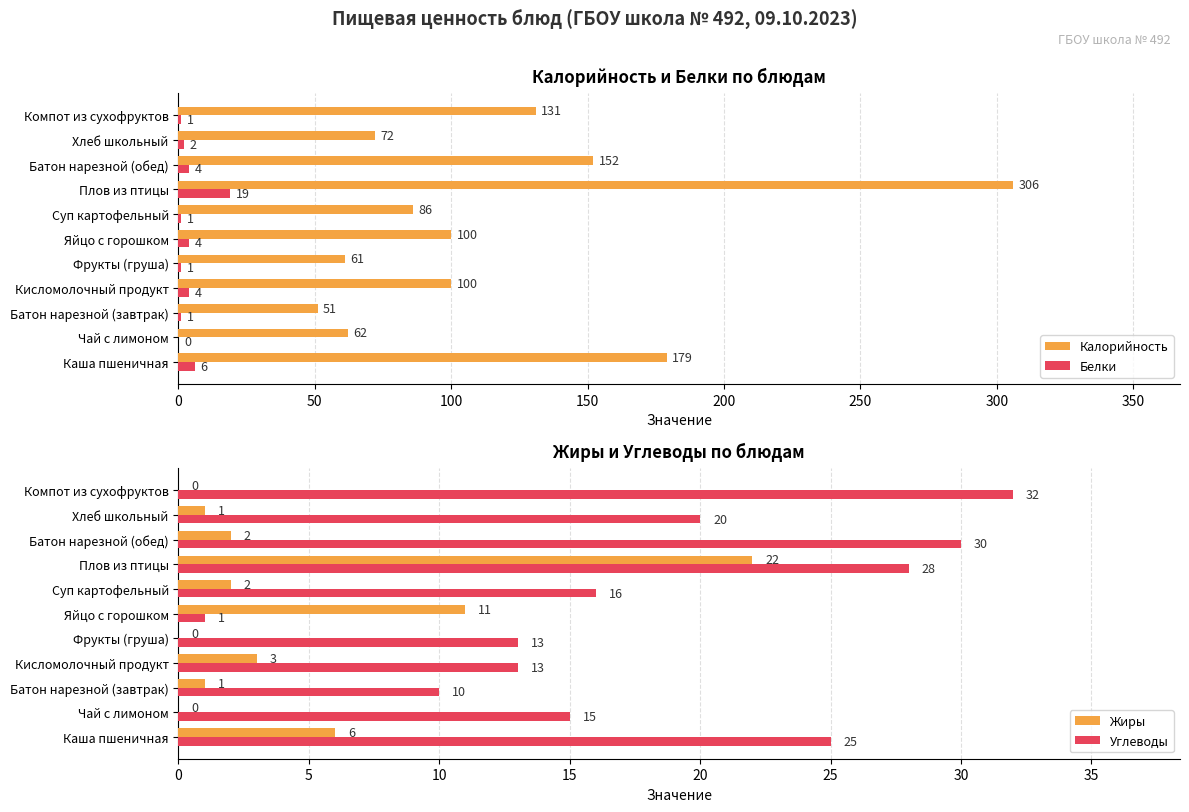

Rank the series by their maximum value, from highest to lowest.

Калорийность, Углеводы, Жиры, Белки